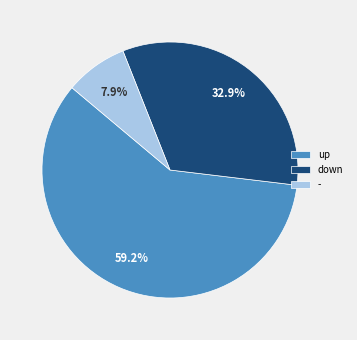

Which category has the smallest portion of the pie?

-